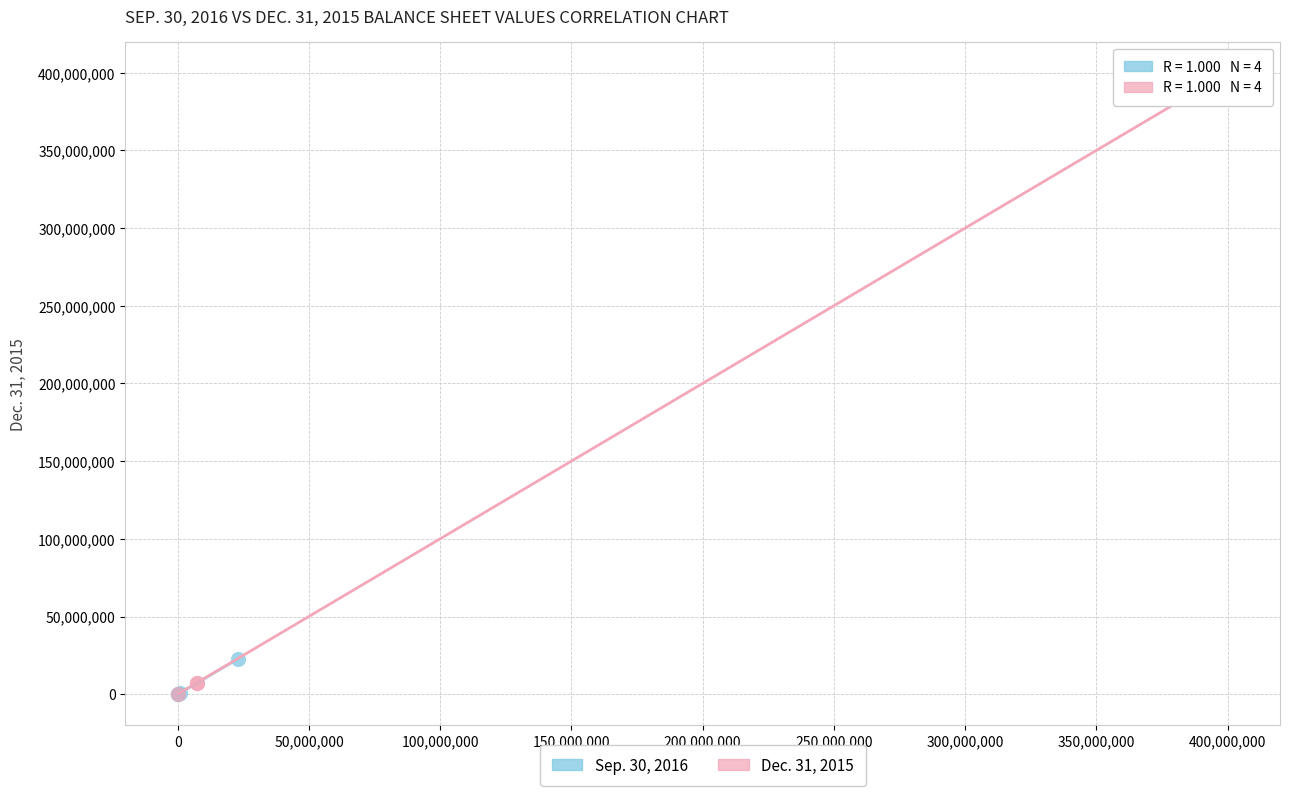

Which series contains the highest Y value?

Dec. 31, 2015